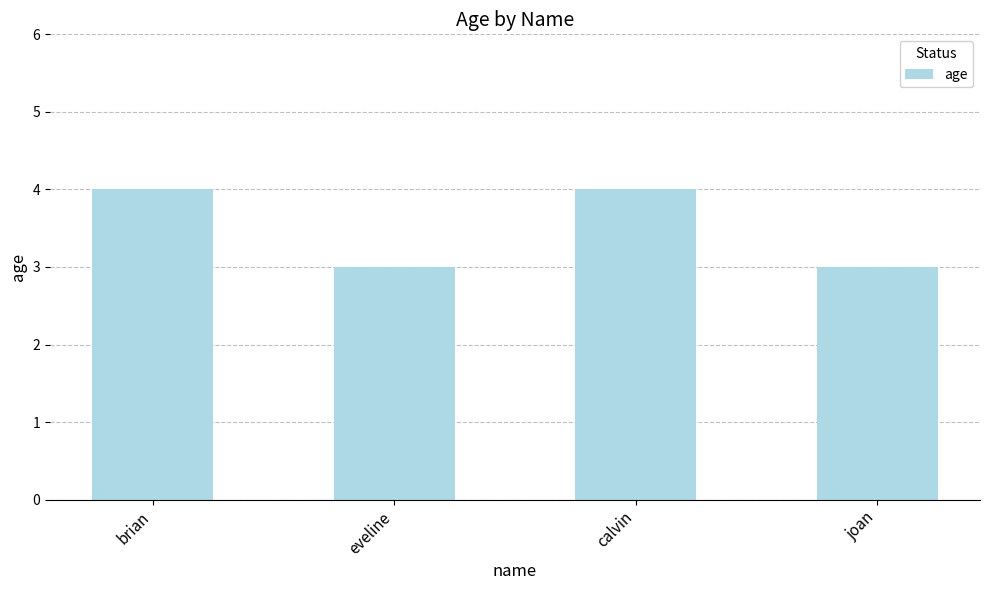

Does the chart contain stacked bars?

No